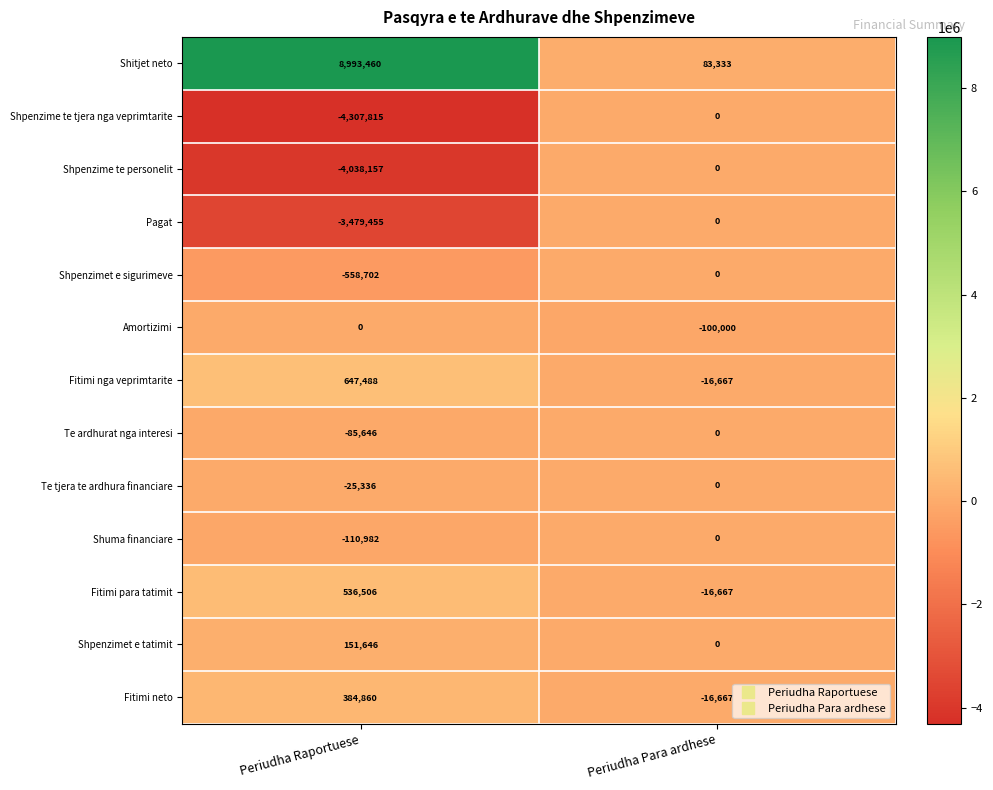

What is the total value across all series at Periudha Para ardhese?

-66668